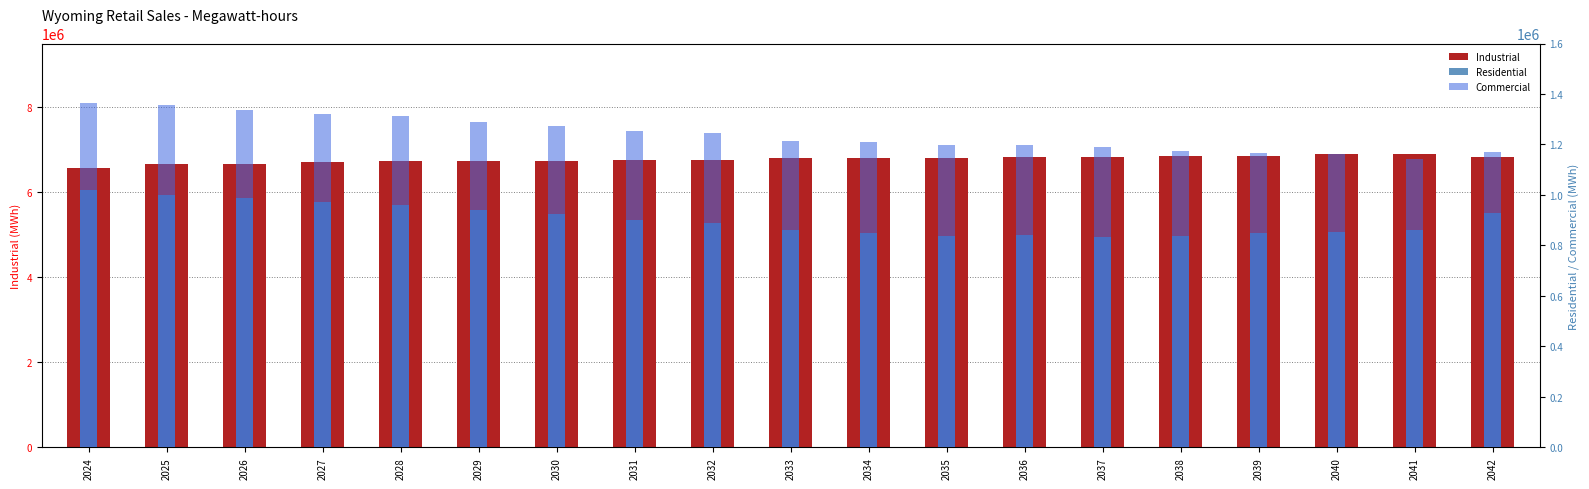

Where does the Residential series first go above 887682?

2024